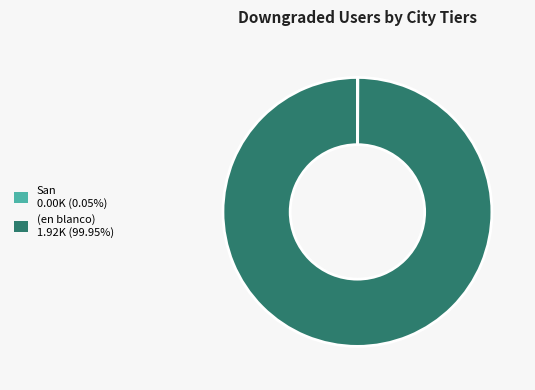

Does (en blanco) 1.92K (99.95%) account for over 50% of the chart?

Yes